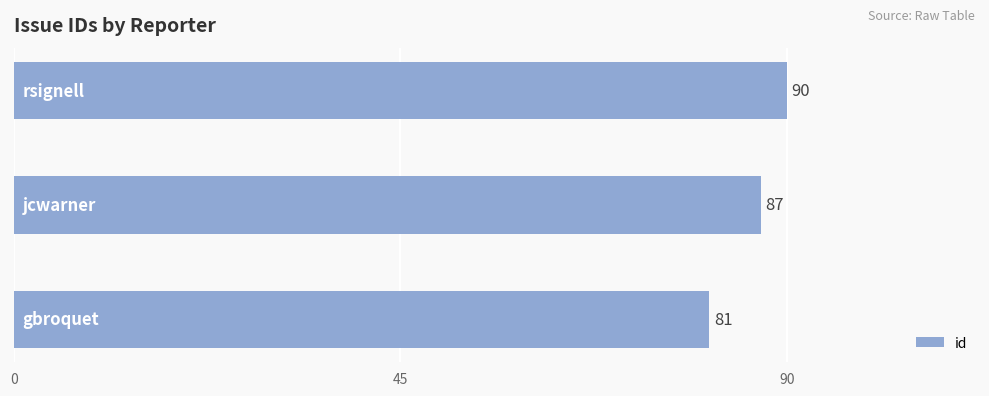

Reading bottom to top, extract all data points from this chart.

81	87	90